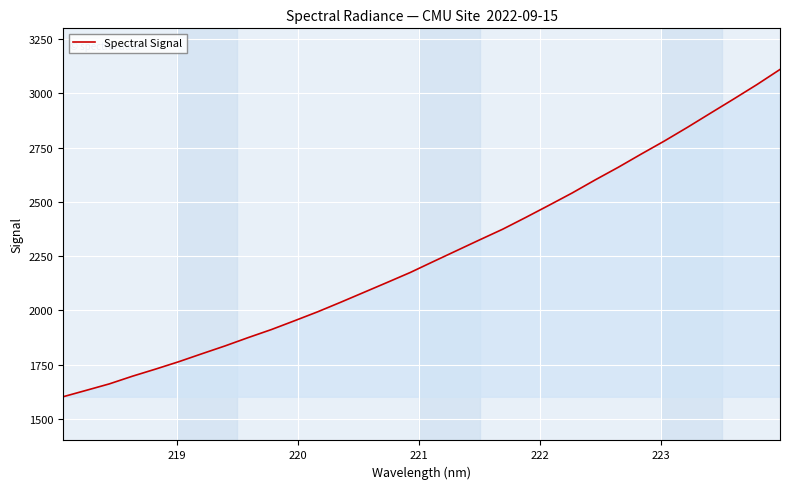

What is the difference between the maximum and minimum values?

1509.0